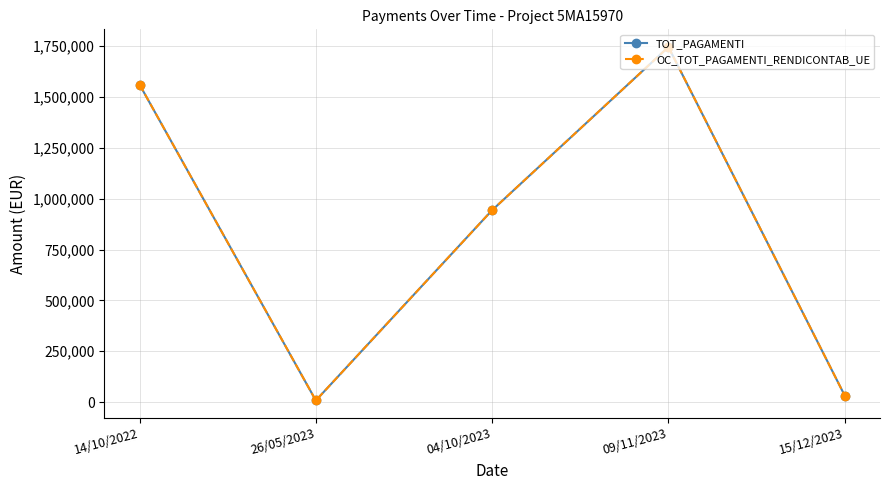

At which label does TOT_PAGAMENTI reach its minimum?

26/05/2023